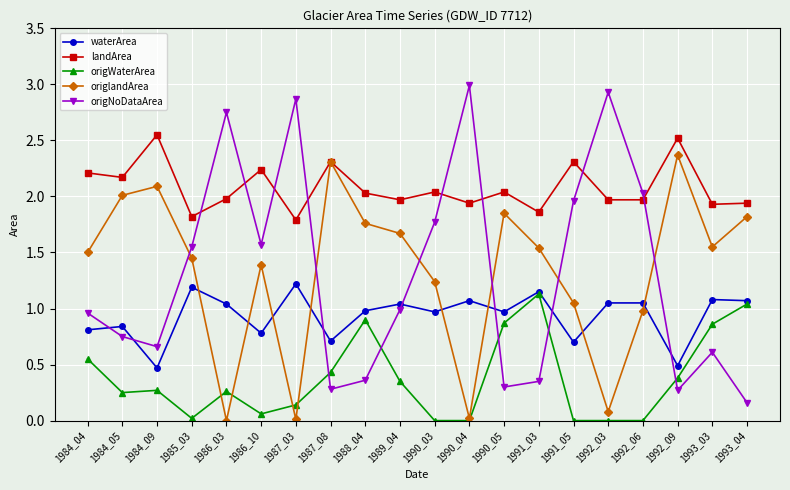

Which series has the largest range (max minus min)?

origNoDataArea